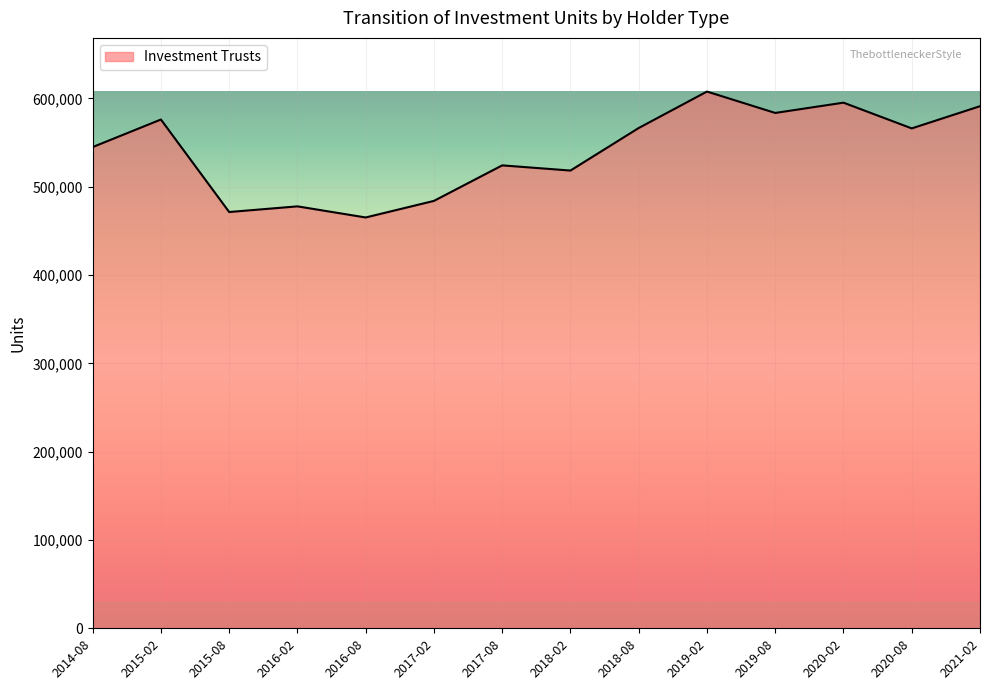

Does the chart have visible grid lines?

Yes